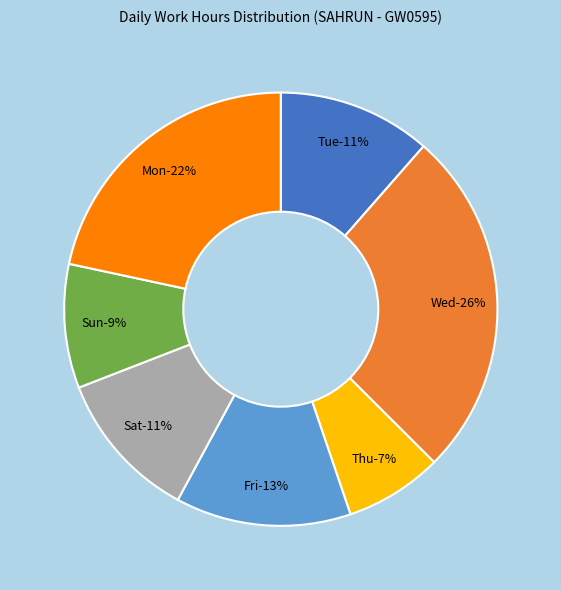

The 11-Sat slice represents 1% of the pie. True or false?

False